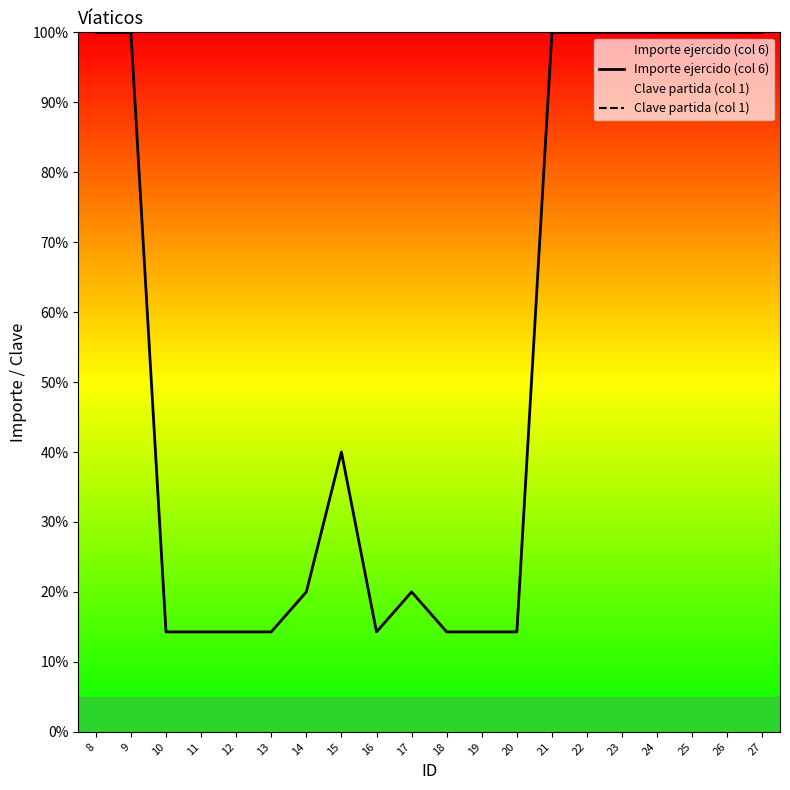

Which category has the lowest value in the Importe ejercido (col 6) series?

10